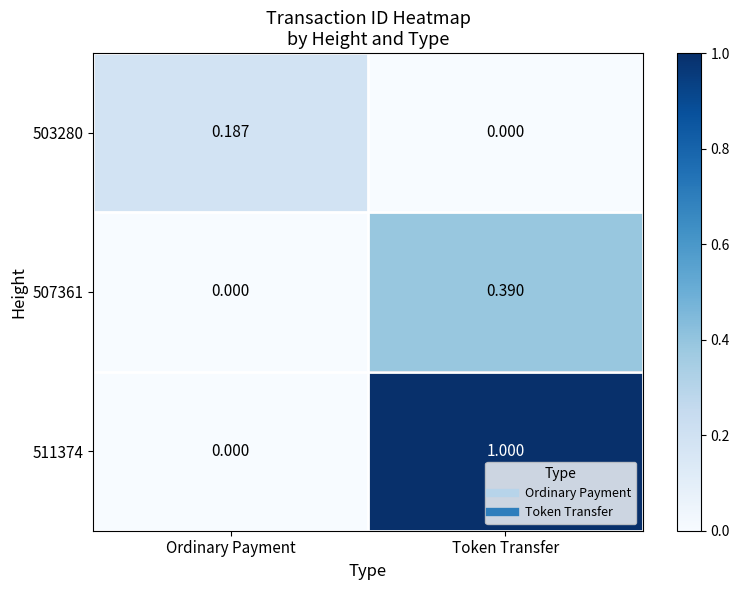

At which label is 503280 closest to 0?

Token Transfer